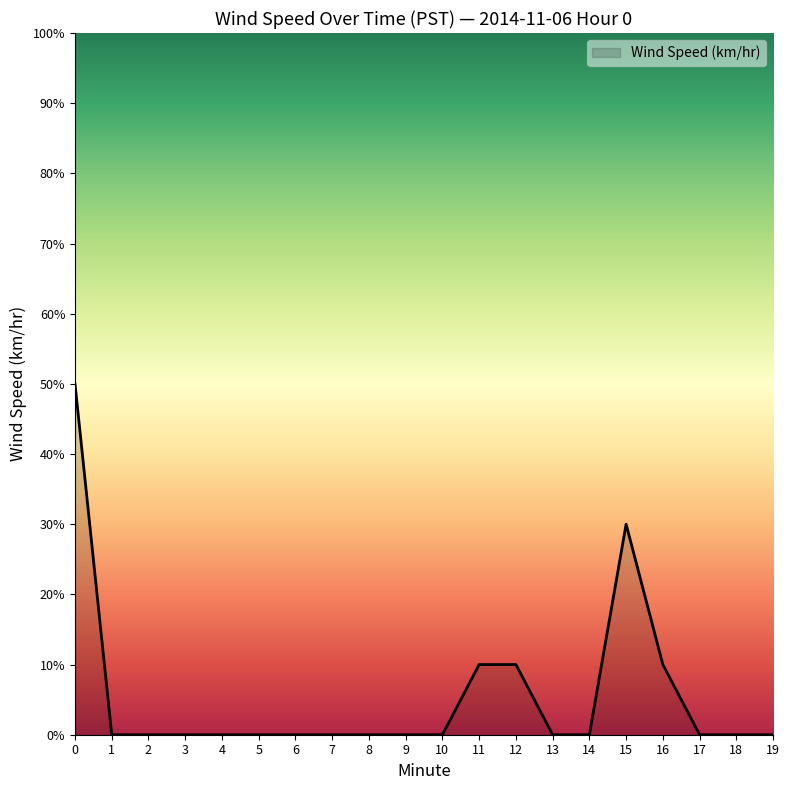

True or false: the data shows 0.2 at 5.

False